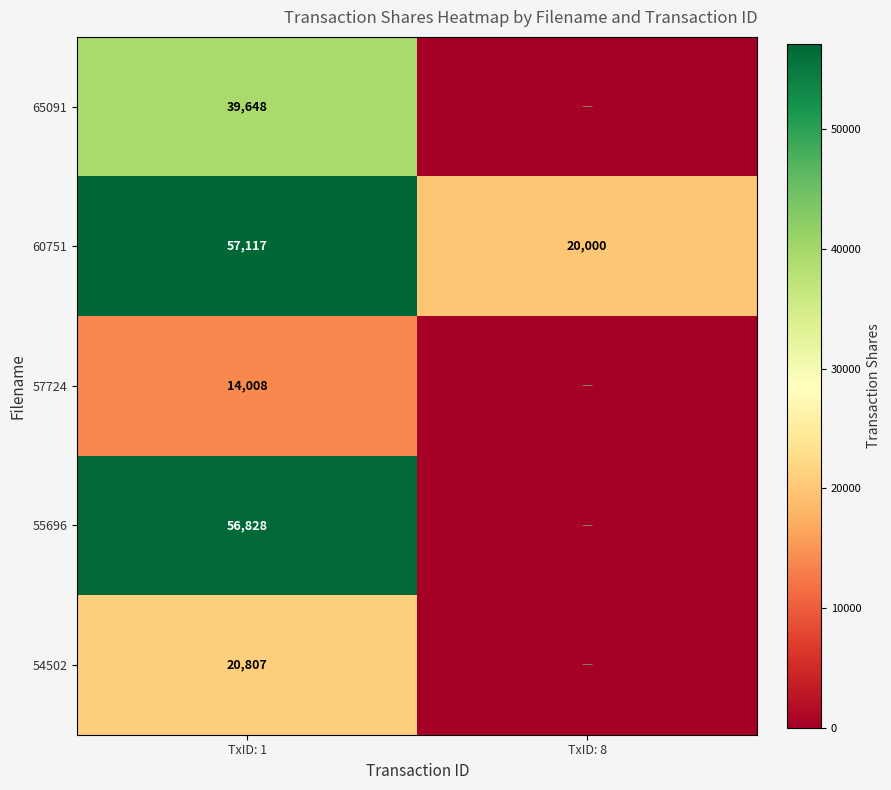

What is the difference between the highest and lowest values at TxID: 1?

43109